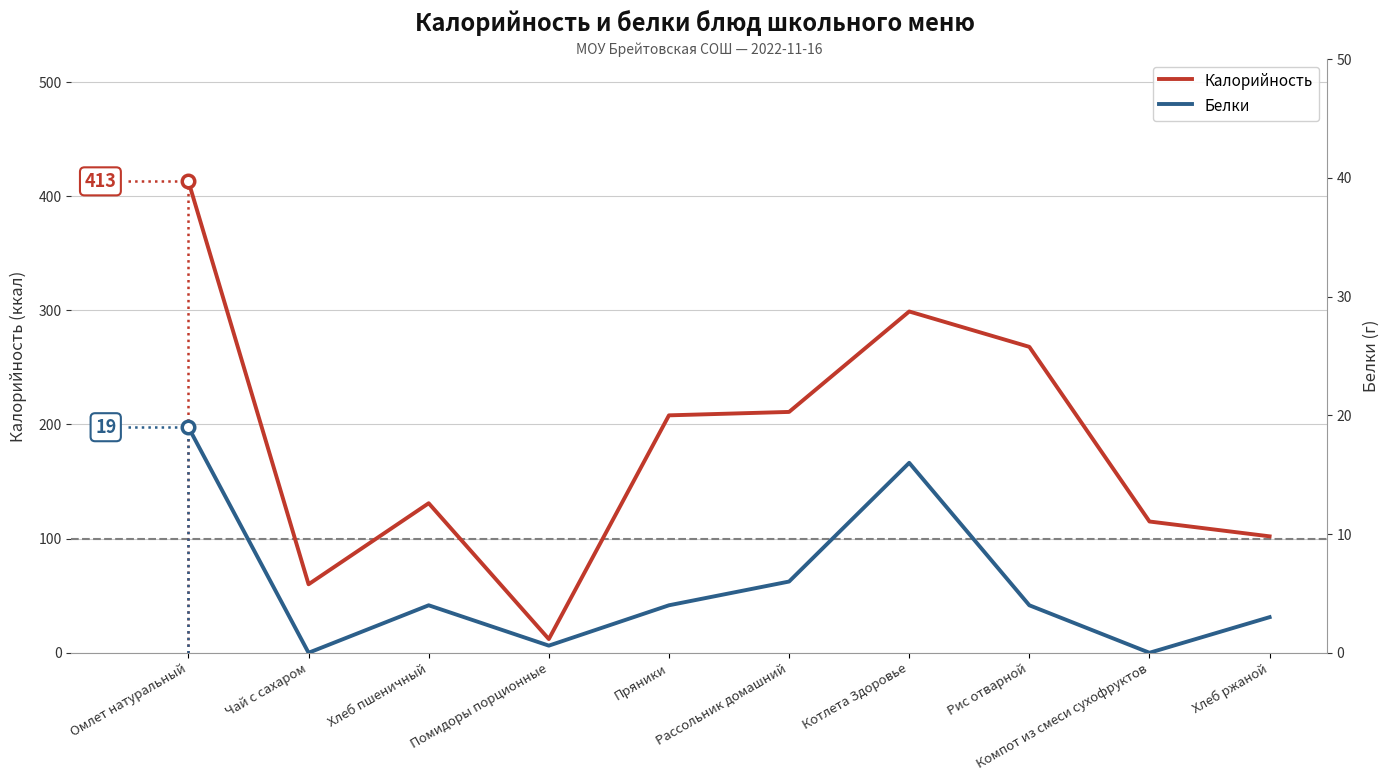

Where does the Калорийность series first go above 208?

Омлет натуральный